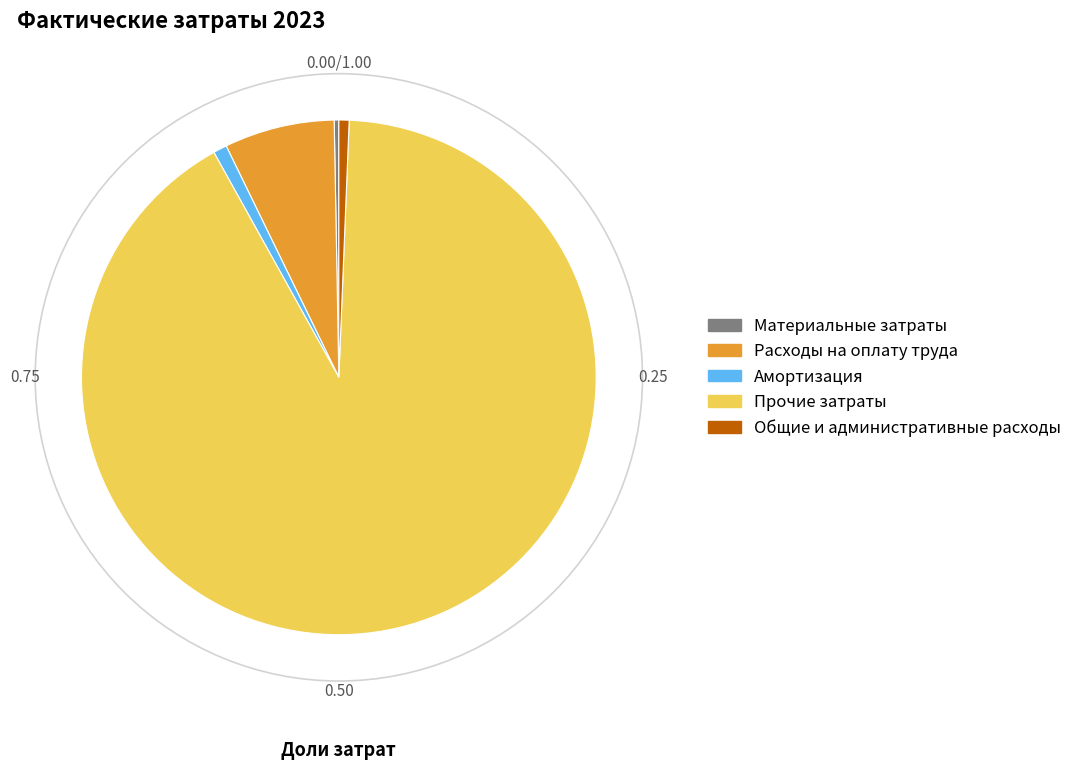

Which has a higher value, Материальные затраты or Расходы на оплату труда?

Расходы на оплату труда